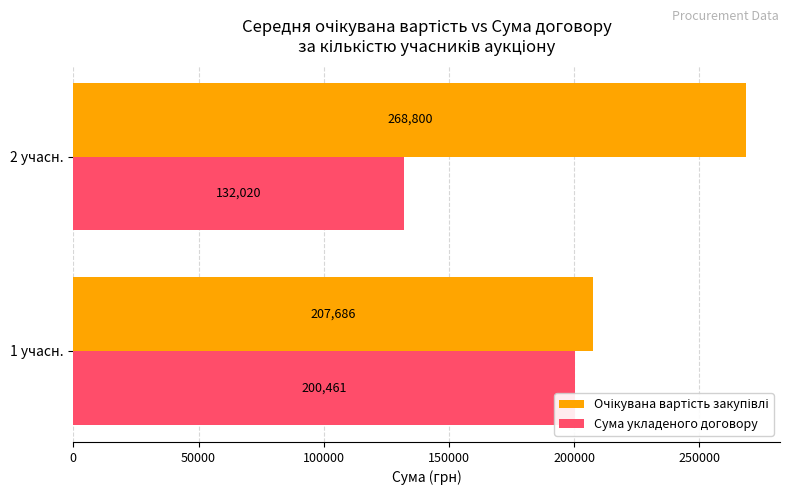

What is the difference between the highest and lowest values at 2 учасн.?

136780.0